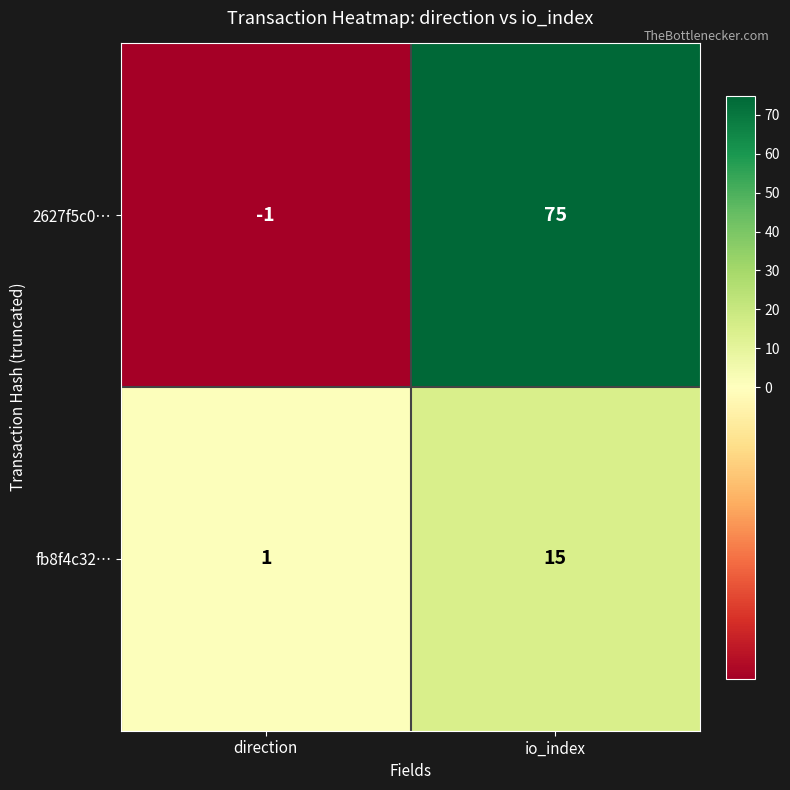

Reading left to right, transcribe all the data shown in this chart.

2627f5c0…: -1	75
fb8f4c32…: 1	15